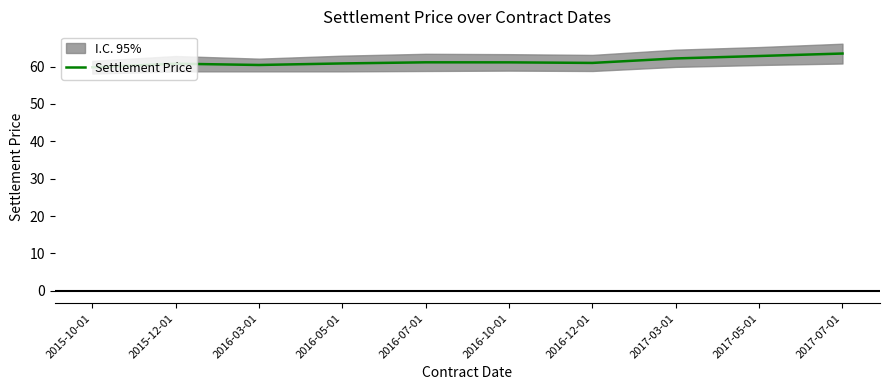

What is the change in value from 2015-12-01 to 2016-12-01?

+0.2